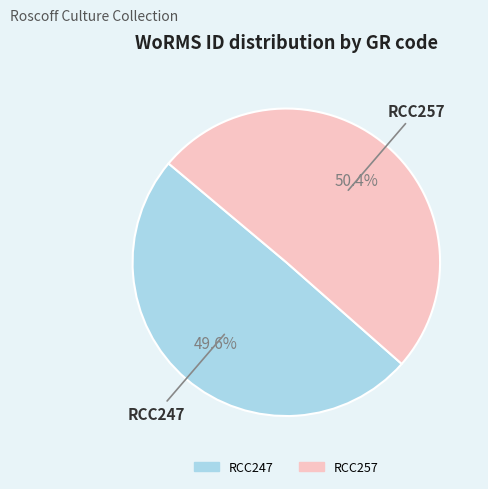

The RCC247 slice represents 43% of the pie. True or false?

False